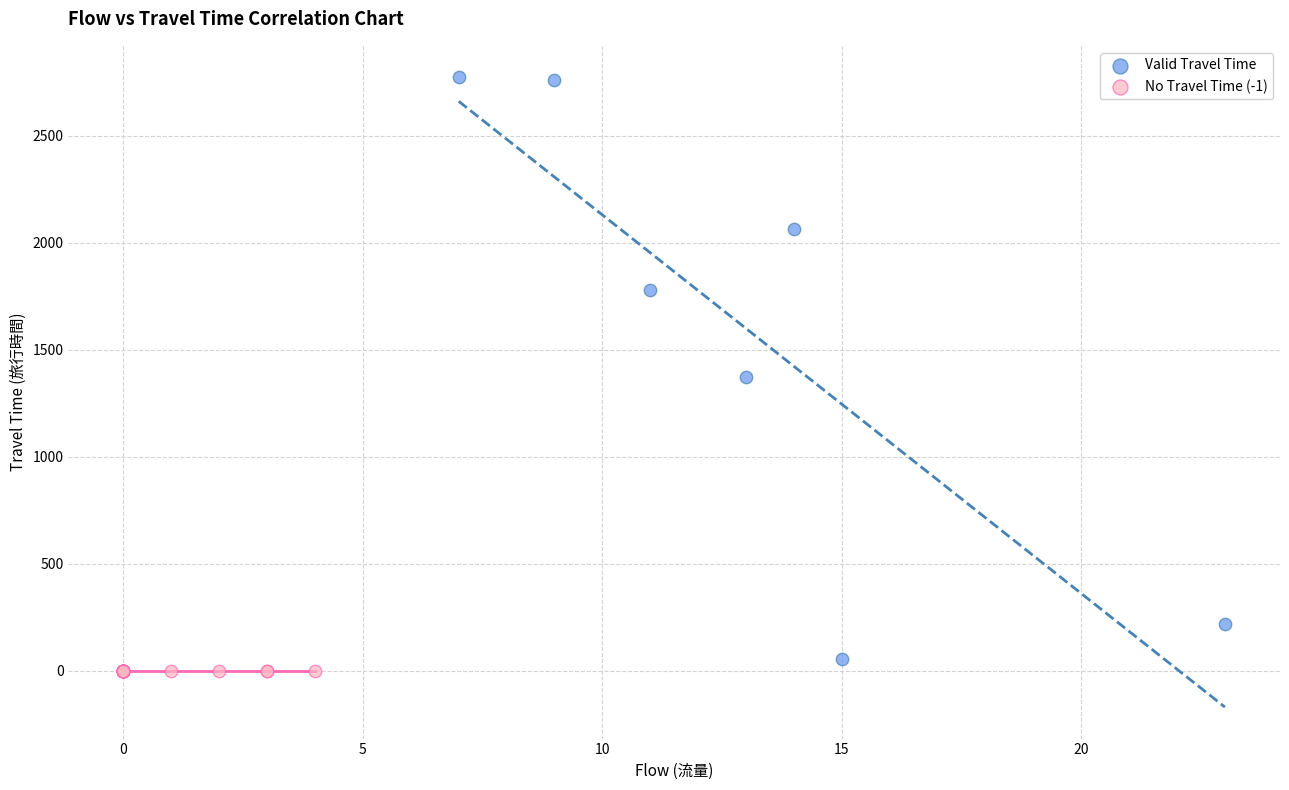

Which series reaches the maximum Y coordinate?

Valid Travel Time